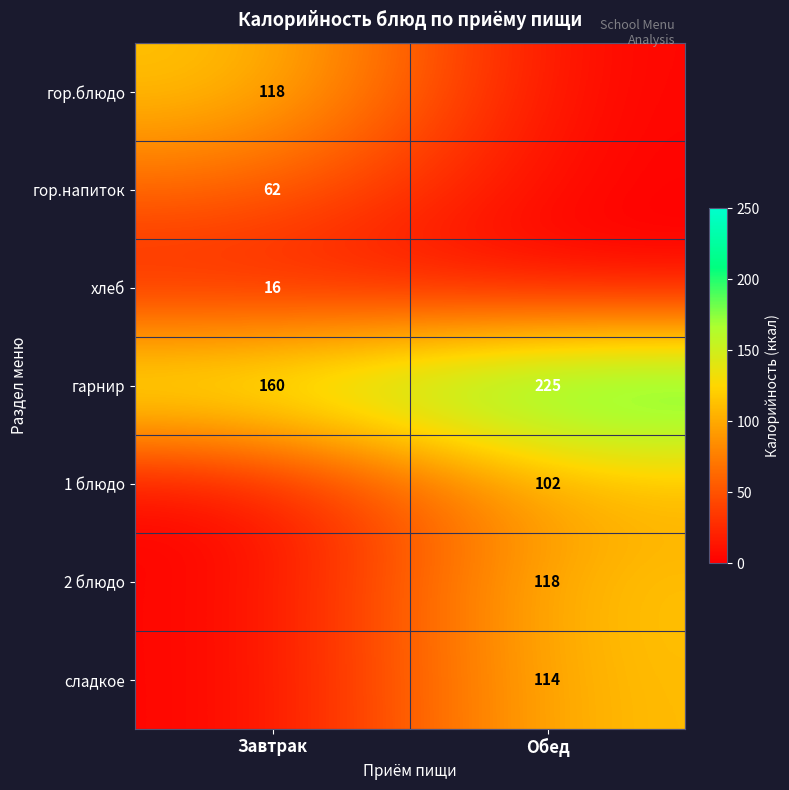

Is the value of 2 блюдо at Обед greater than the value of гор.напиток at Завтрак?

Yes